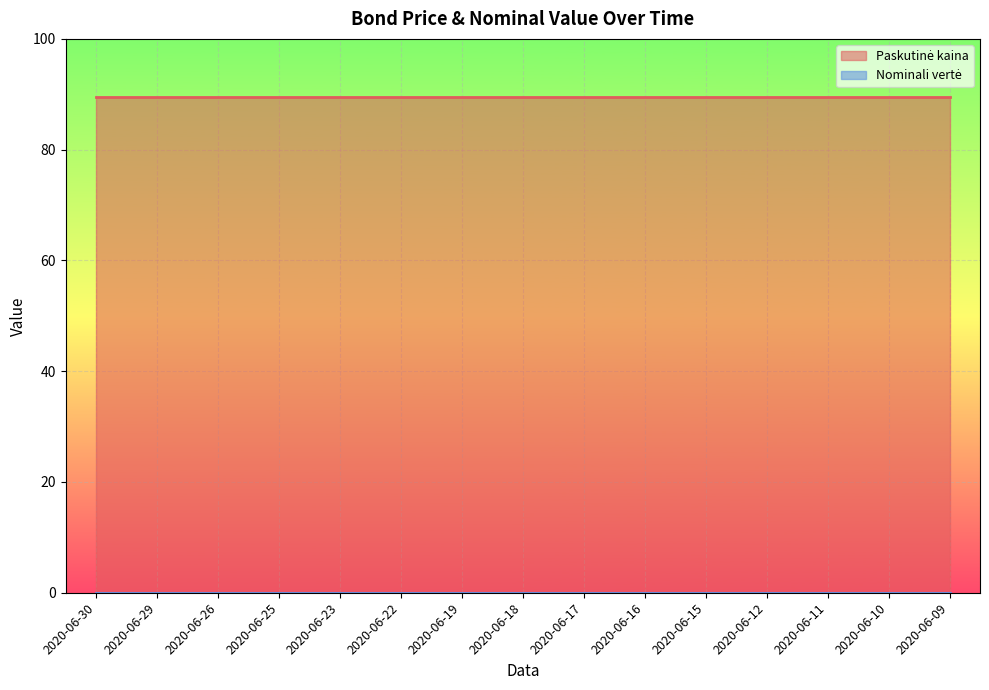

True or false: Nominali vertė and Paskutinė kaina intersect in this chart.

False